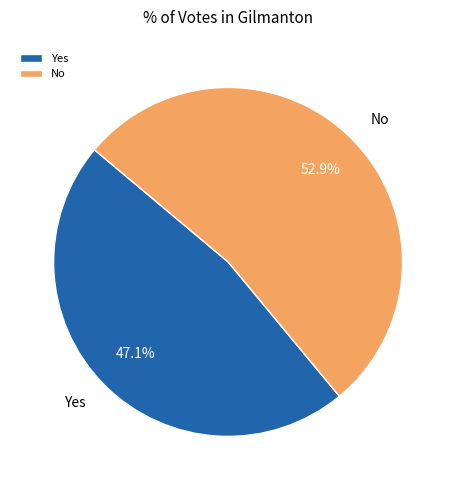

True or false: Yes accounts for 54% of the total.

False